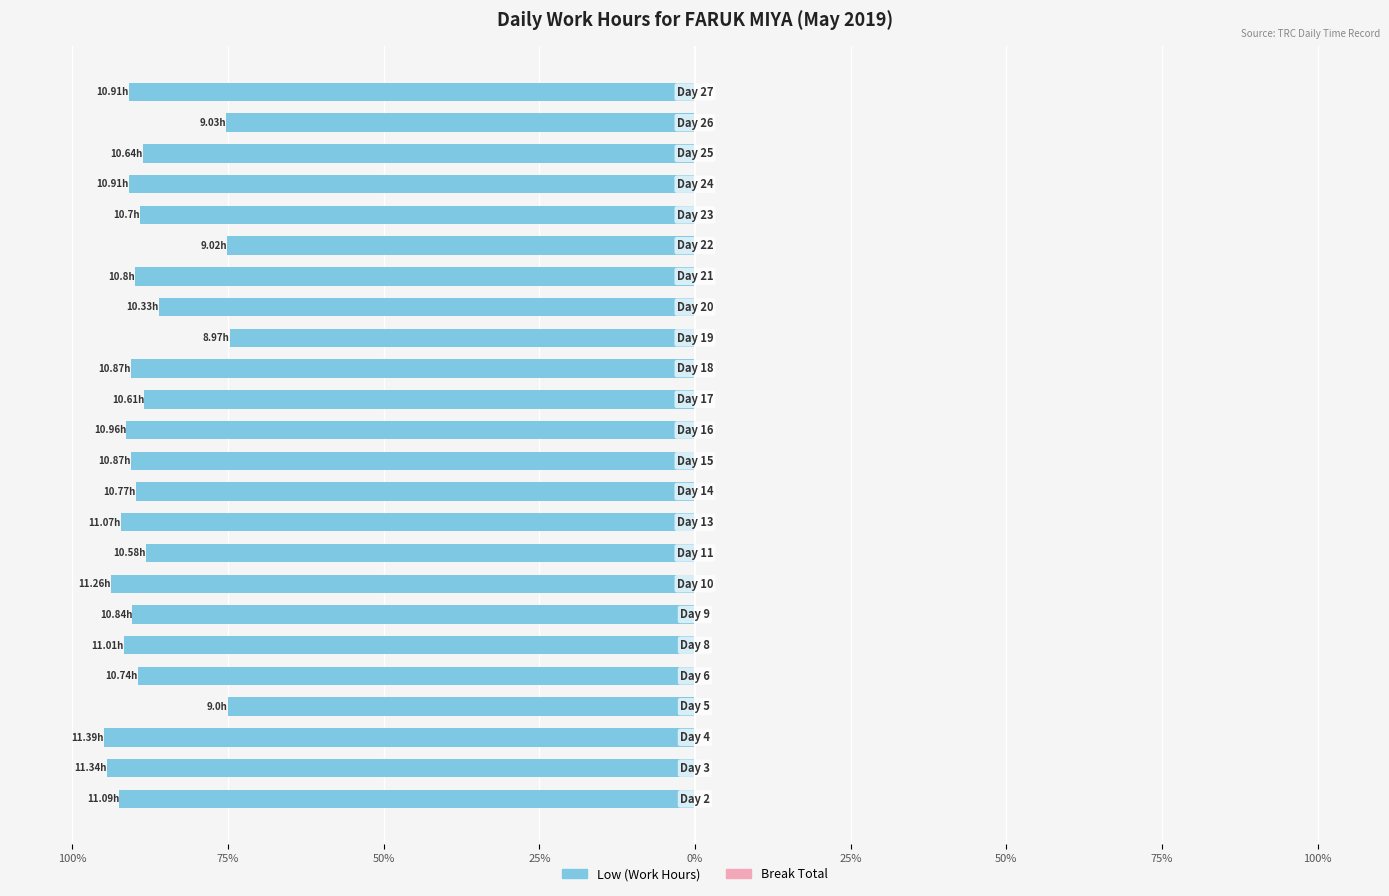

Does the chart contain any negative values?

Yes